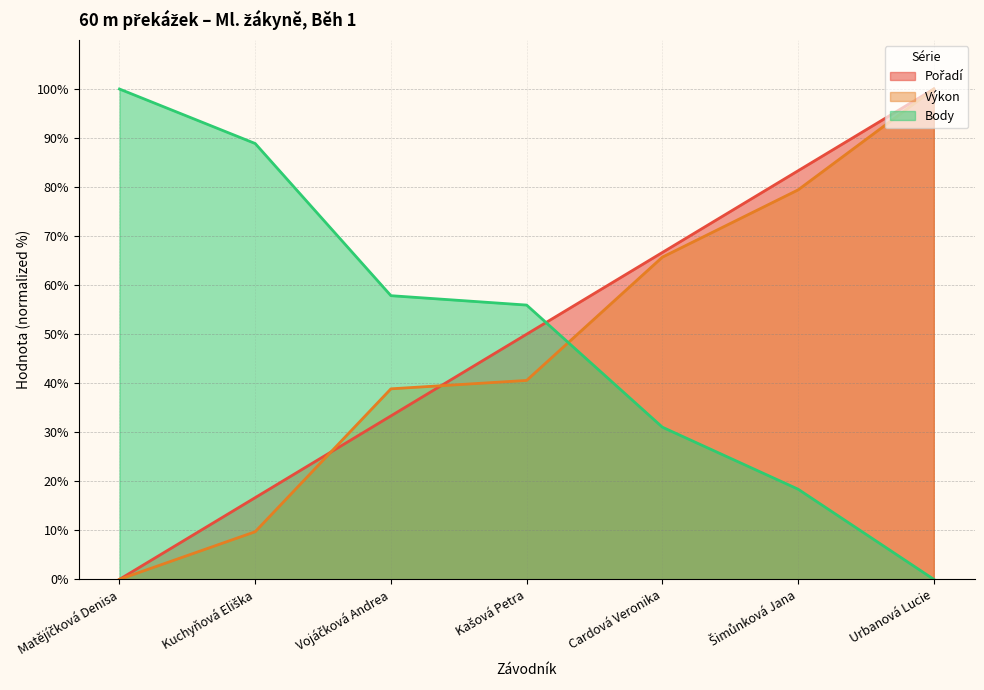

Which category has the highest value in the Body series?

Matějíčková Denisa